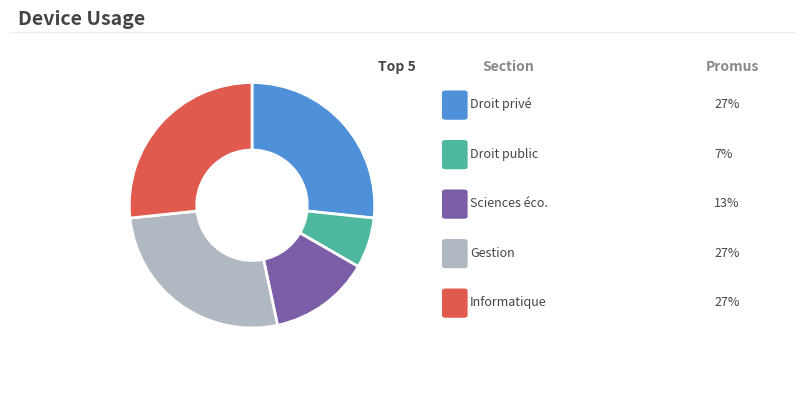

Is there a majority slice in this chart?

No